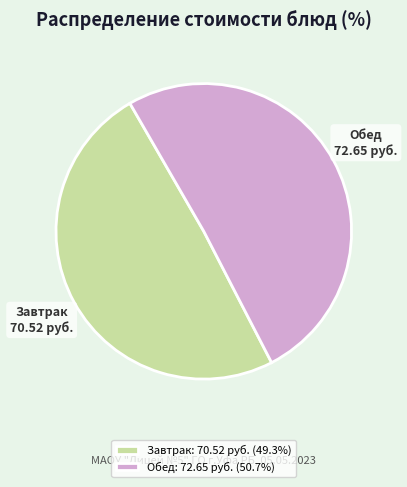

Is there any slice that represents more than half of the pie?

Yes